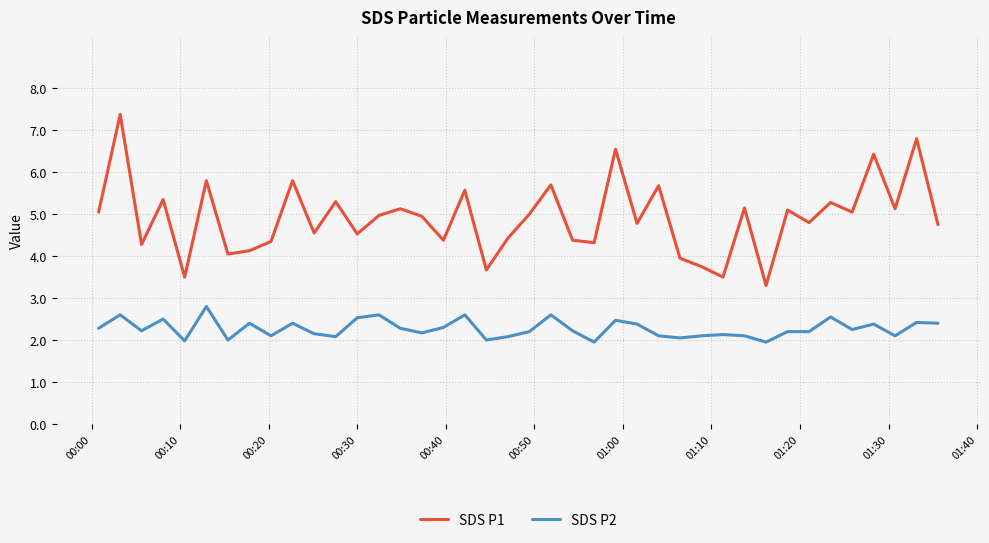

How many interior local valleys does the SDS P1 series have?

14